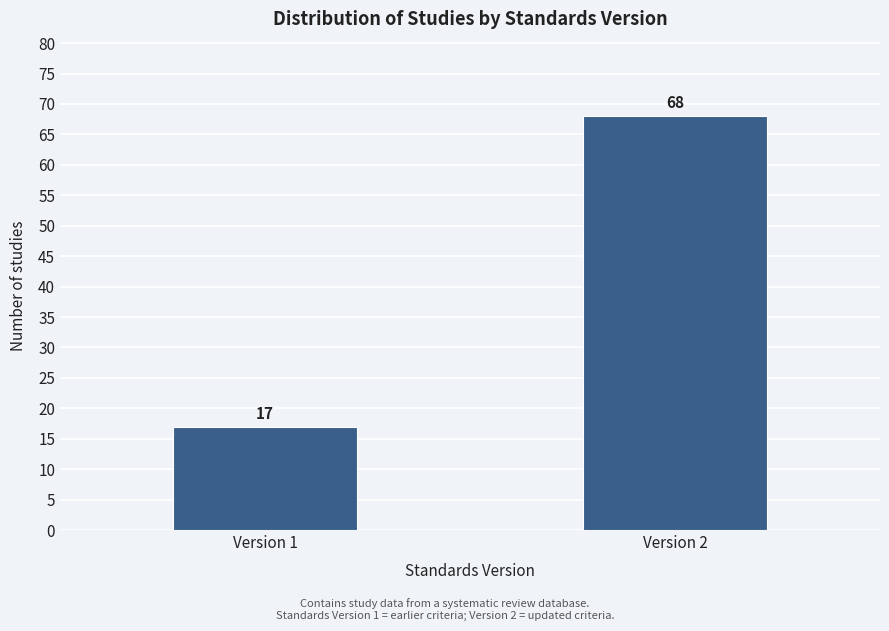

Reading right to left, extract all data points from this chart.

68	17